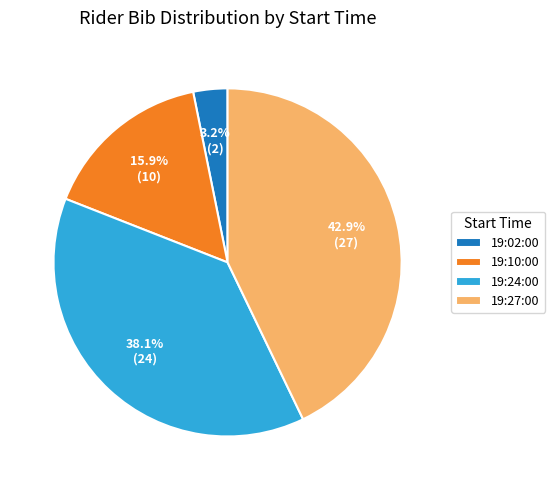

What is the largest slice in the pie chart?

19:27:00